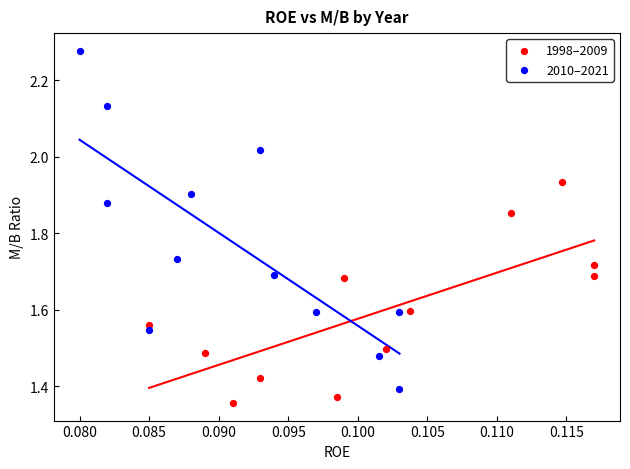

Which series reaches the maximum Y coordinate?

2010–2021